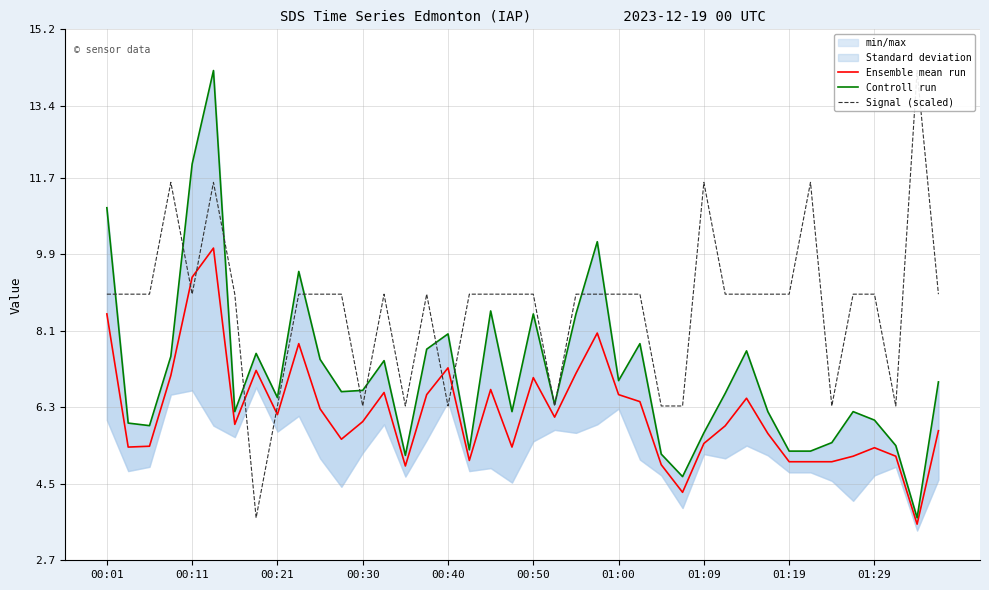

The Ensemble mean run series shows 5.5 at 01:09. True or false?

True